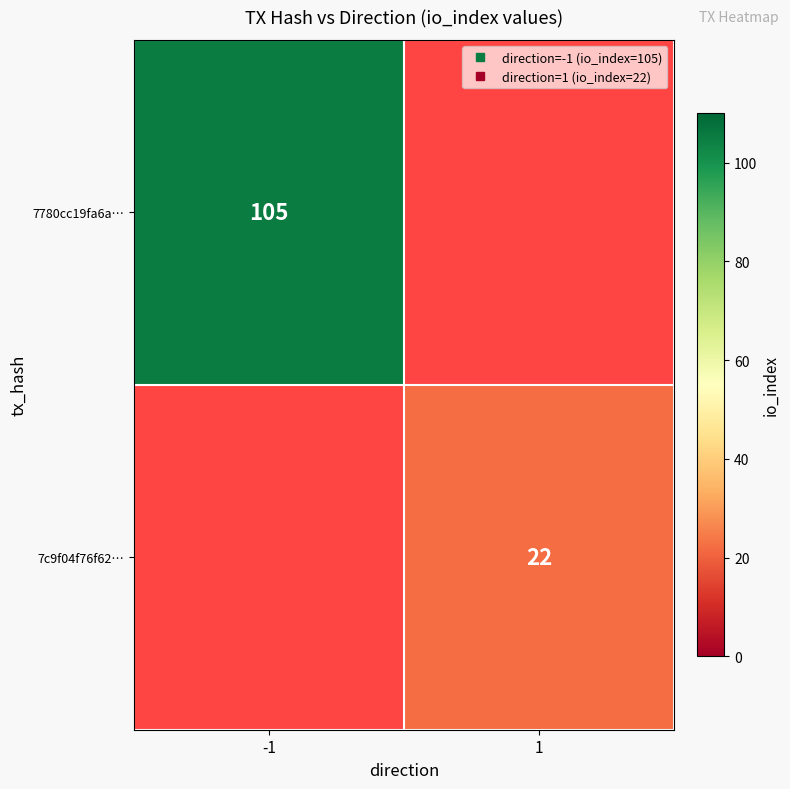

List the series in order of their peak value, highest first.

7780cc19fa6a…, 7c9f04f76f62…